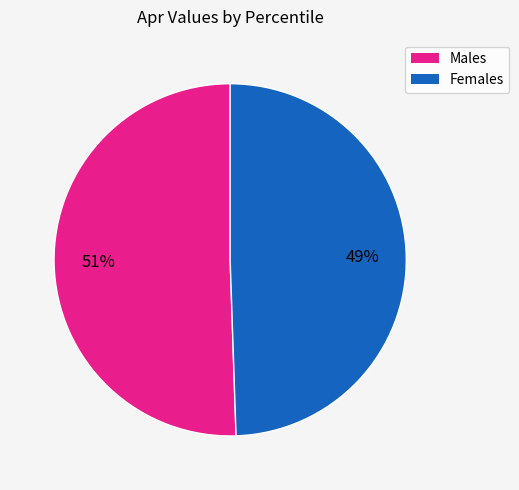

To the nearest percent, what is the average slice percentage?

50%